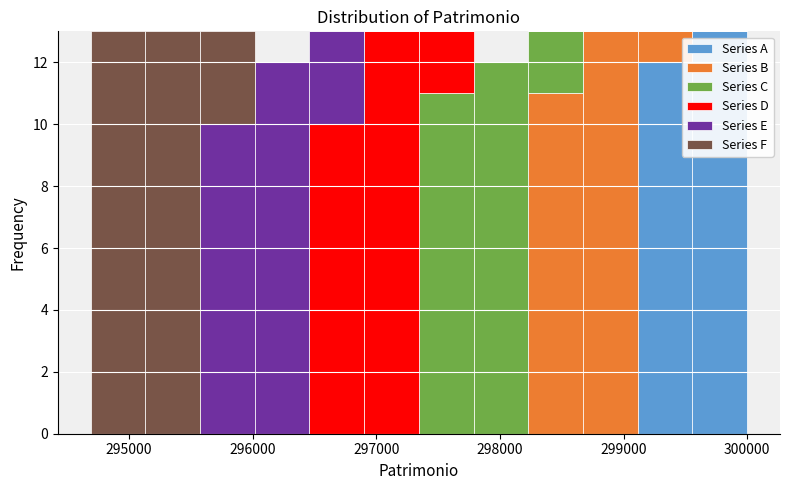

Reading left to right, transcribe this chart: for each stacked bar, give the range it covers on the x-axis and its total height. Neither the bar edges nor the heights are printed on the chart, so give them approximately, as read against the axes.

294700 to 295100: 13
295100 to 295600: 13
295600 to 296000: 13
296000 to 296500: 12
296500 to 296900: 13
296900 to 297300: 13
297300 to 297800: 13
297800 to 298200: 12
298200 to 298700: 13
298700 to 299100: 13
299100 to 299600: 13
299600 to 300000: 13